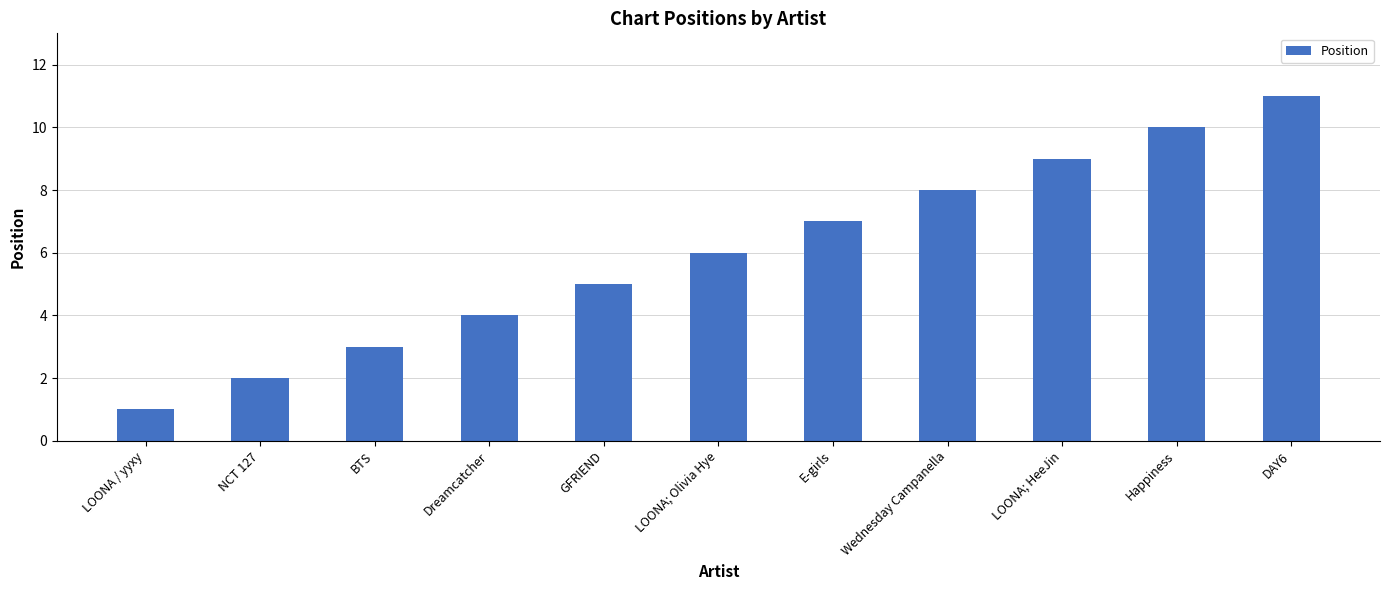

What is the difference between the values at Dreamcatcher and NCT 127?

2